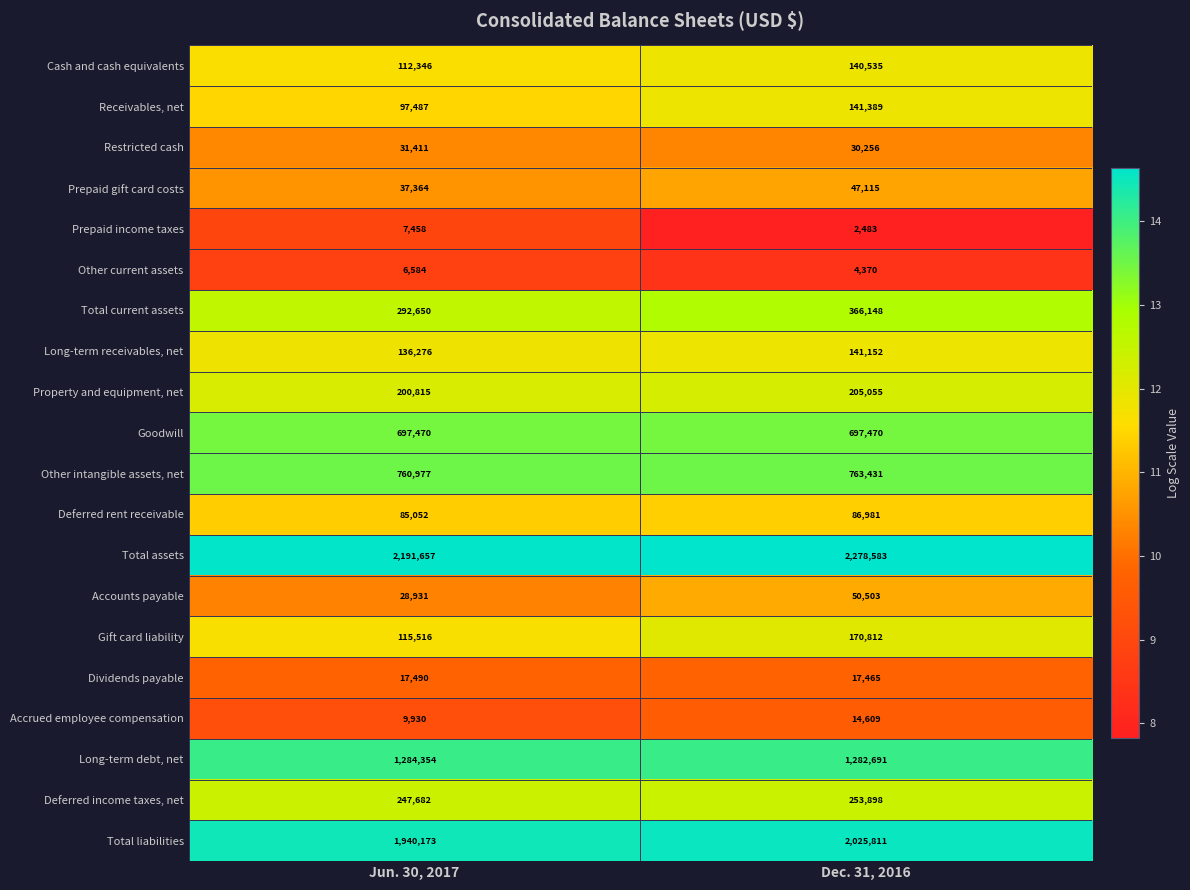

Which series has the largest range (max minus min)?

Total assets